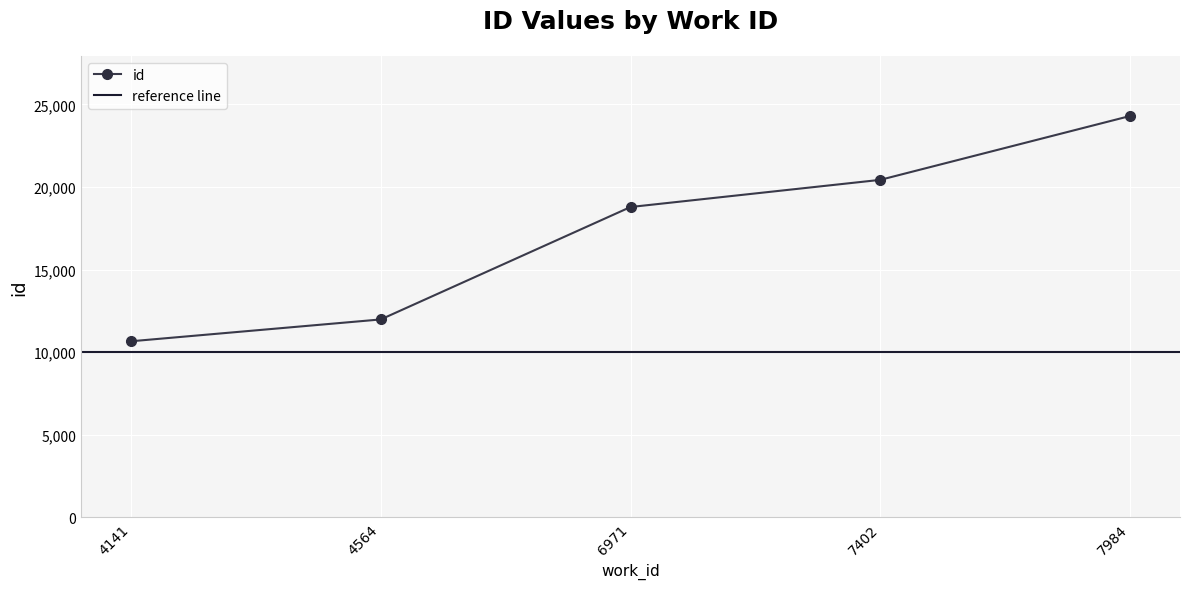

What is the ratio of the value at 7402 to the value at 4141?

1.9